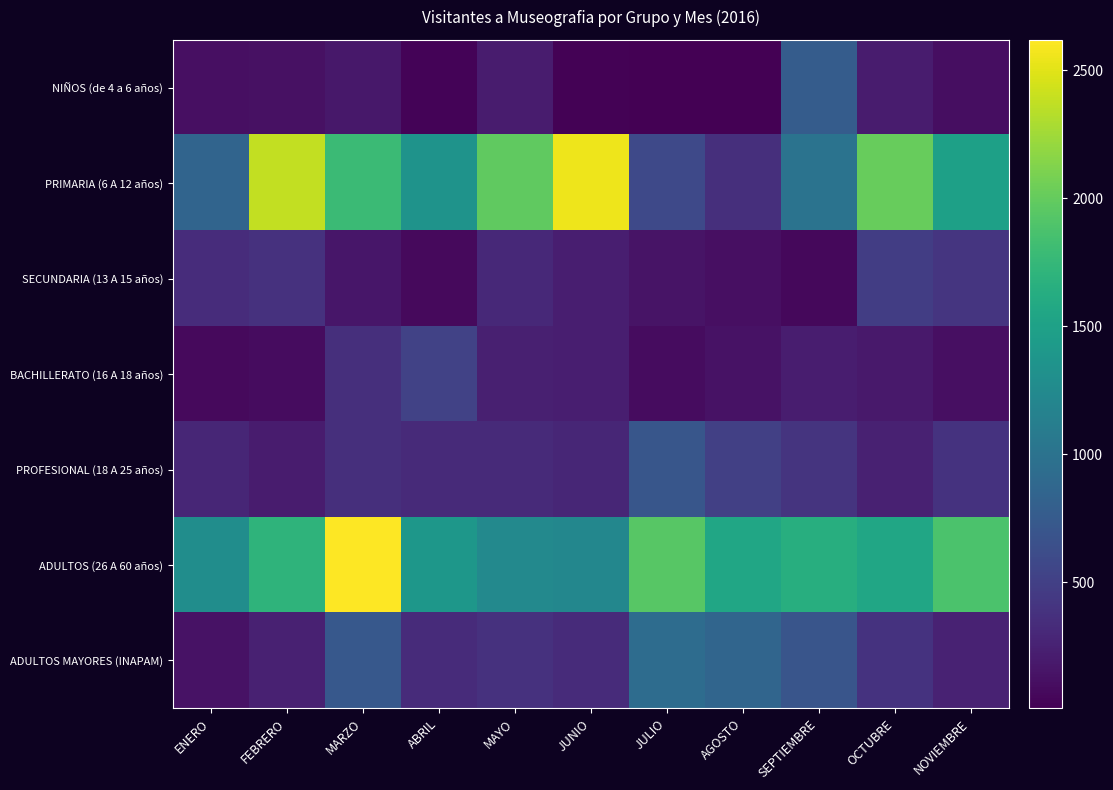

Is it true that ADULTOS (26 A 60 años) equals 557 at JUNIO?

False